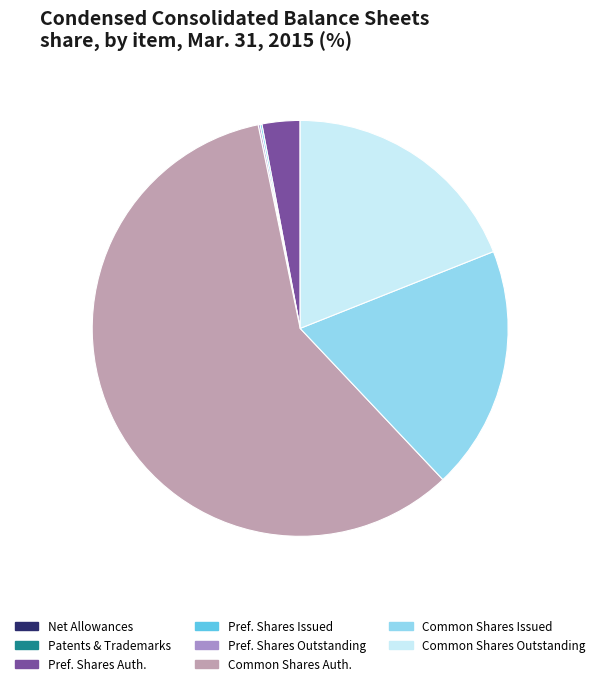

Do Common Shares Auth. and Common Shares Issued together represent more than half of the pie?

Yes